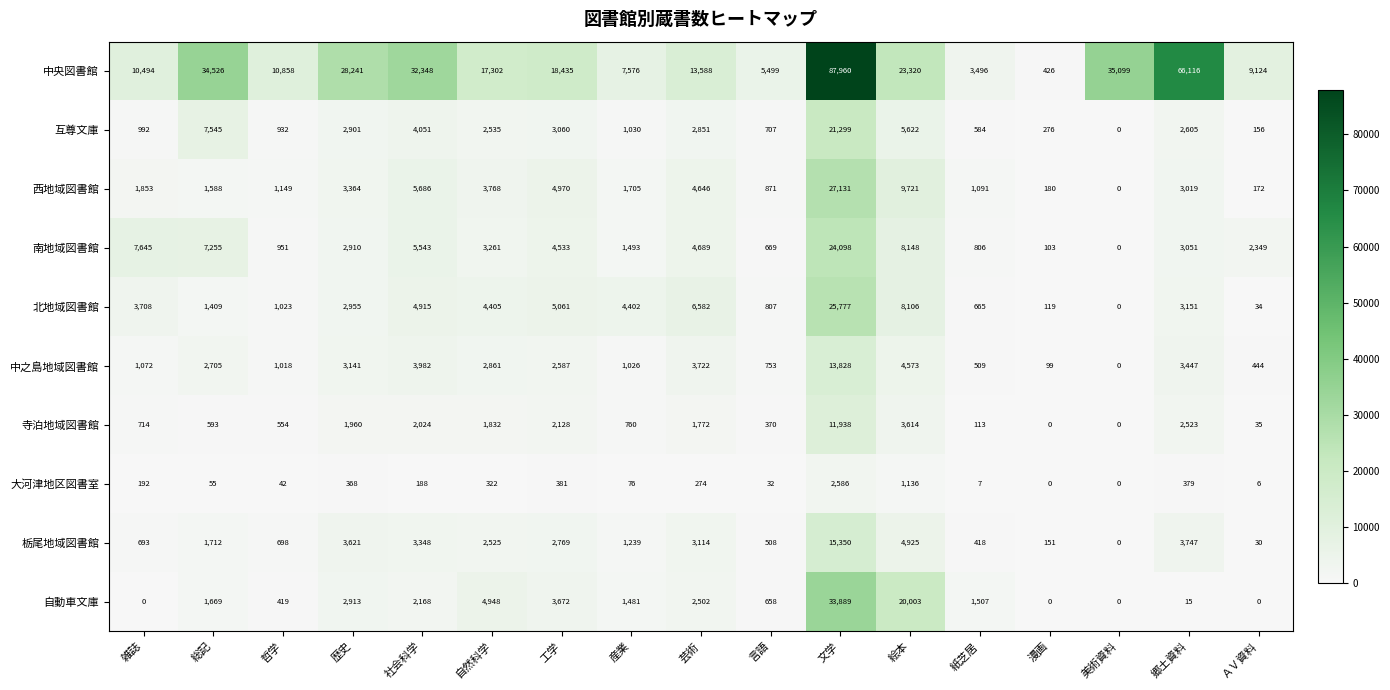

Rank the series by their maximum value, from lowest to highest.

大河津地区図書室, 寺泊地域図書館, 中之島地域図書館, 栃尾地域図書館, 互尊文庫, 南地域図書館, 北地域図書館, 西地域図書館, 自動車文庫, 中央図書館